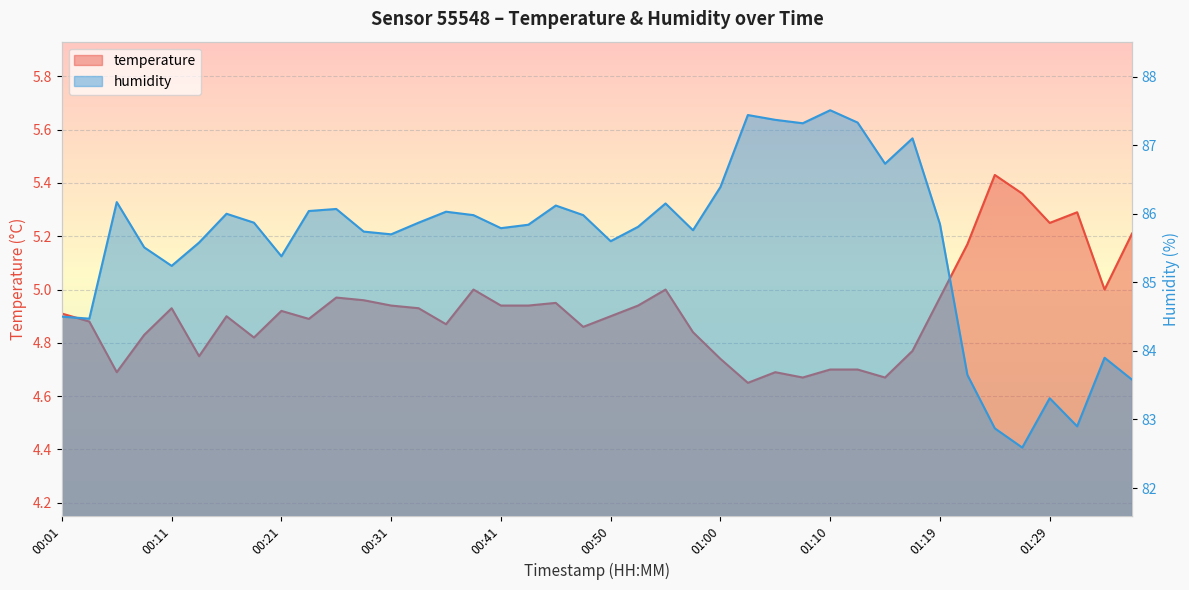

Rank the series by their average value, from lowest to highest.

temperature, humidity